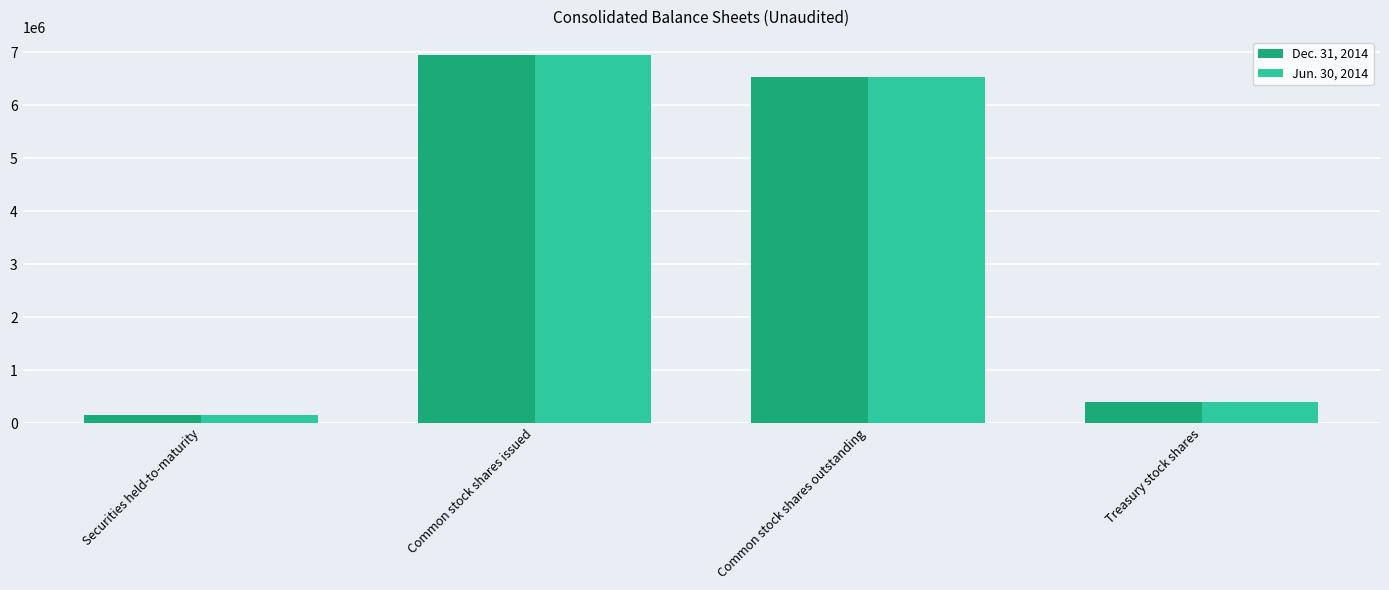

List the series in order of their overall mean, lowest first.

Jun. 30, 2014, Dec. 31, 2014